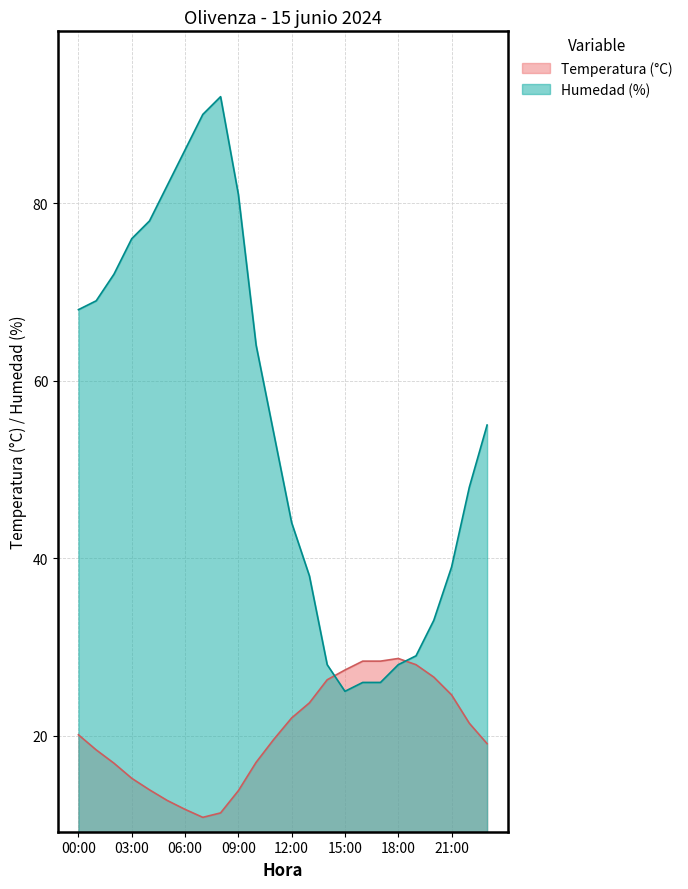

What is the difference between the Temperatura (°C) values at 00:00 and 05:00?

7.4